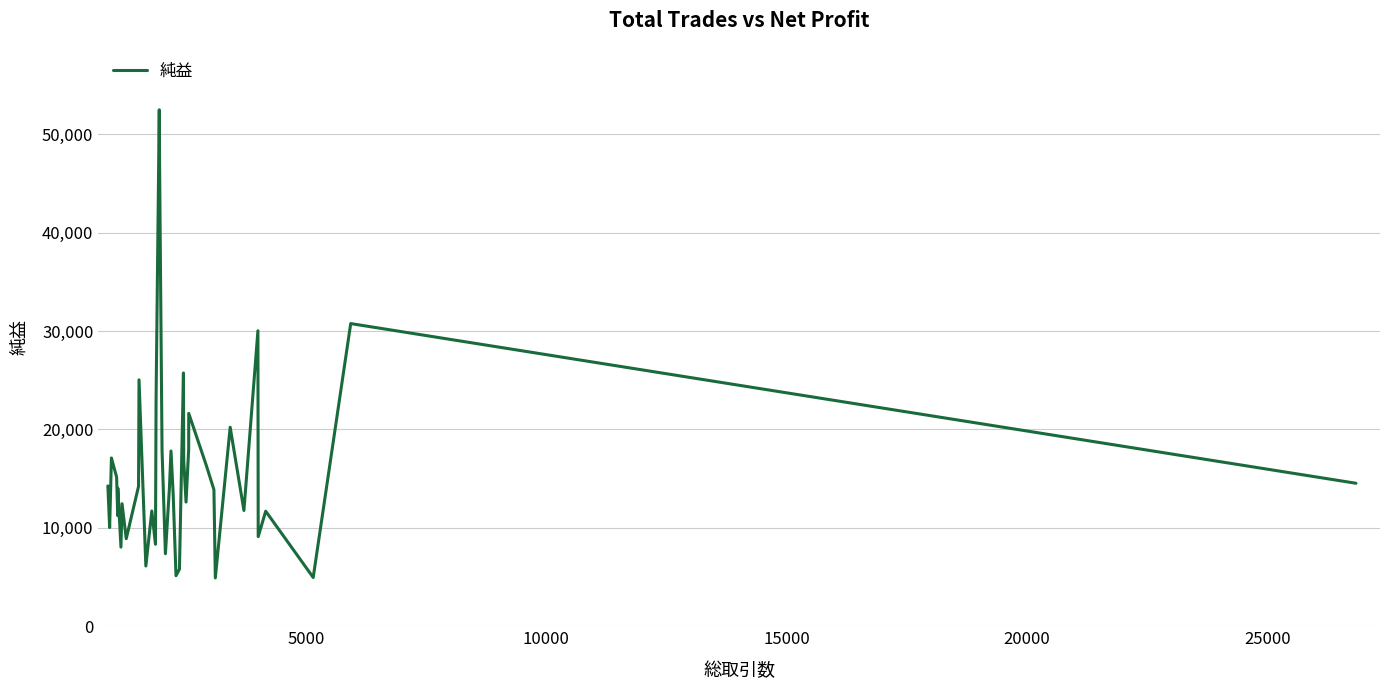

What is the difference between the maximum and minimum values?

47577.7